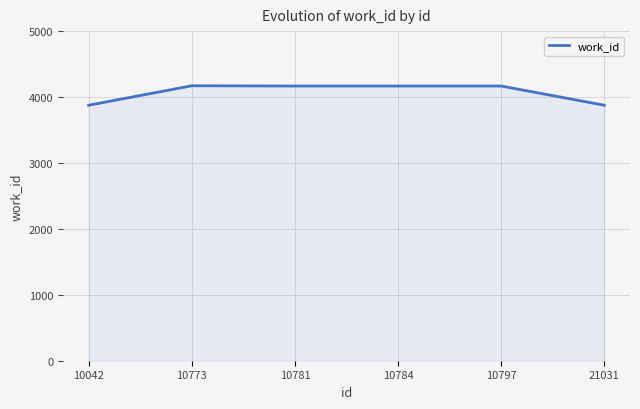

What is the sum of all values?

24424